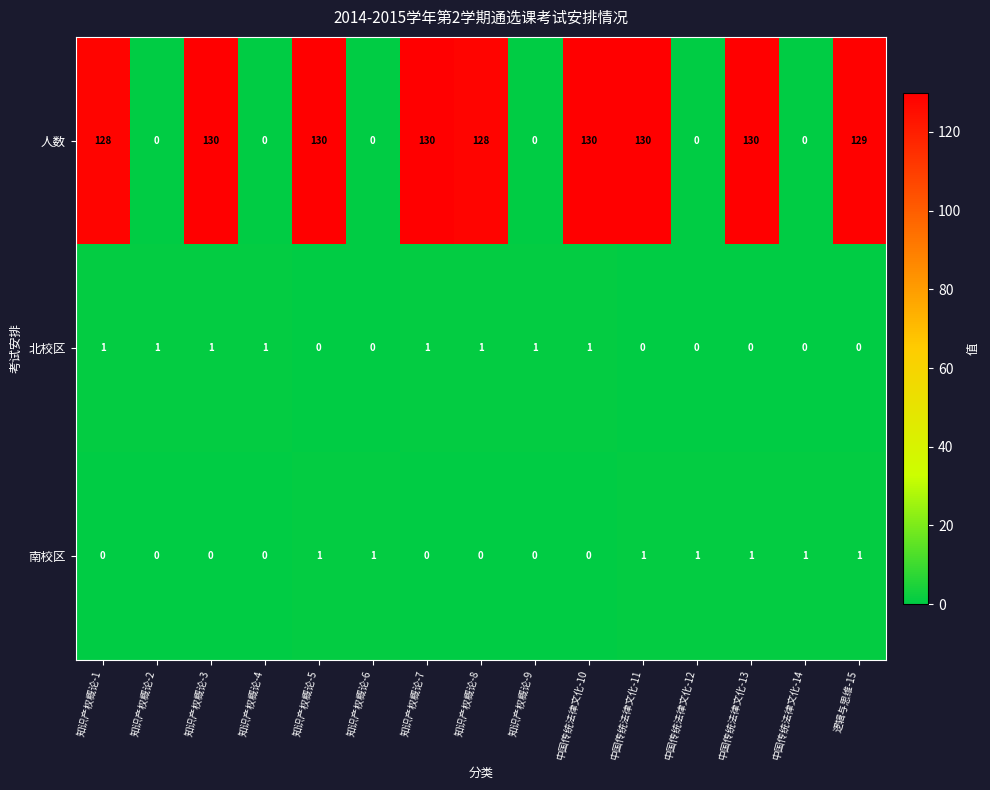

Rank the series at 知识产权概论-5 from lowest to highest value.

北校区, 南校区, 人数